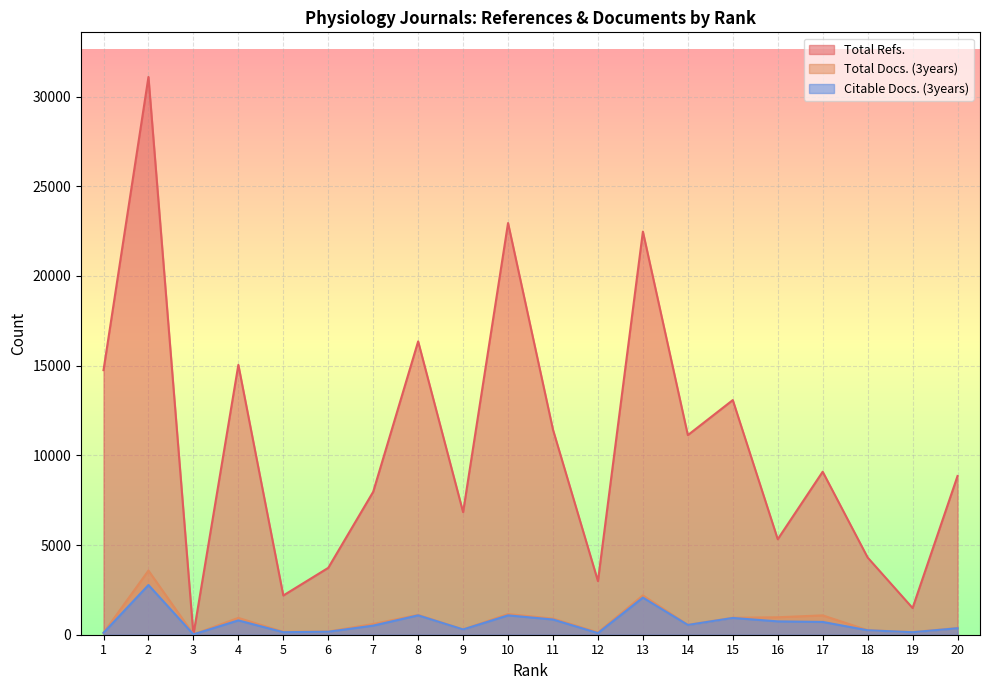

How many positive values does the Total Refs. series have?

19